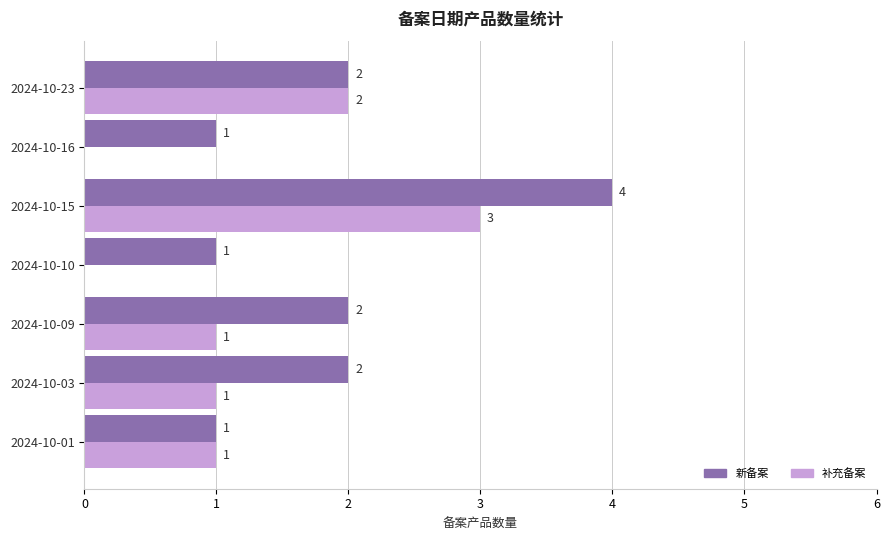

Is it true that 新备案 equals 7 at 2024-10-15?

False